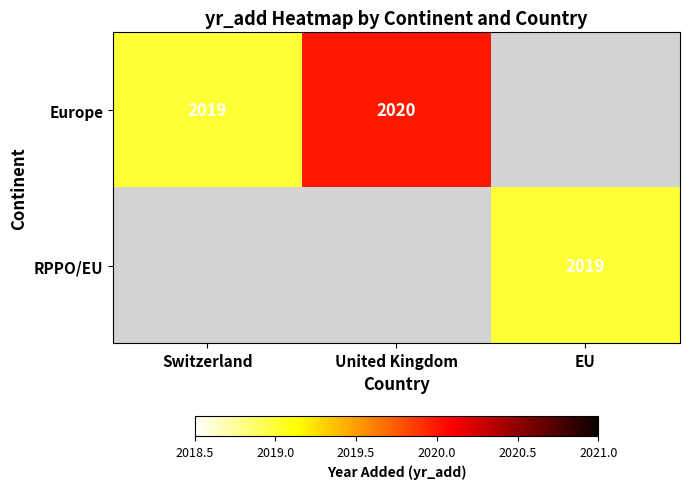

The value of Europe at United Kingdom is 3407. True or false?

False